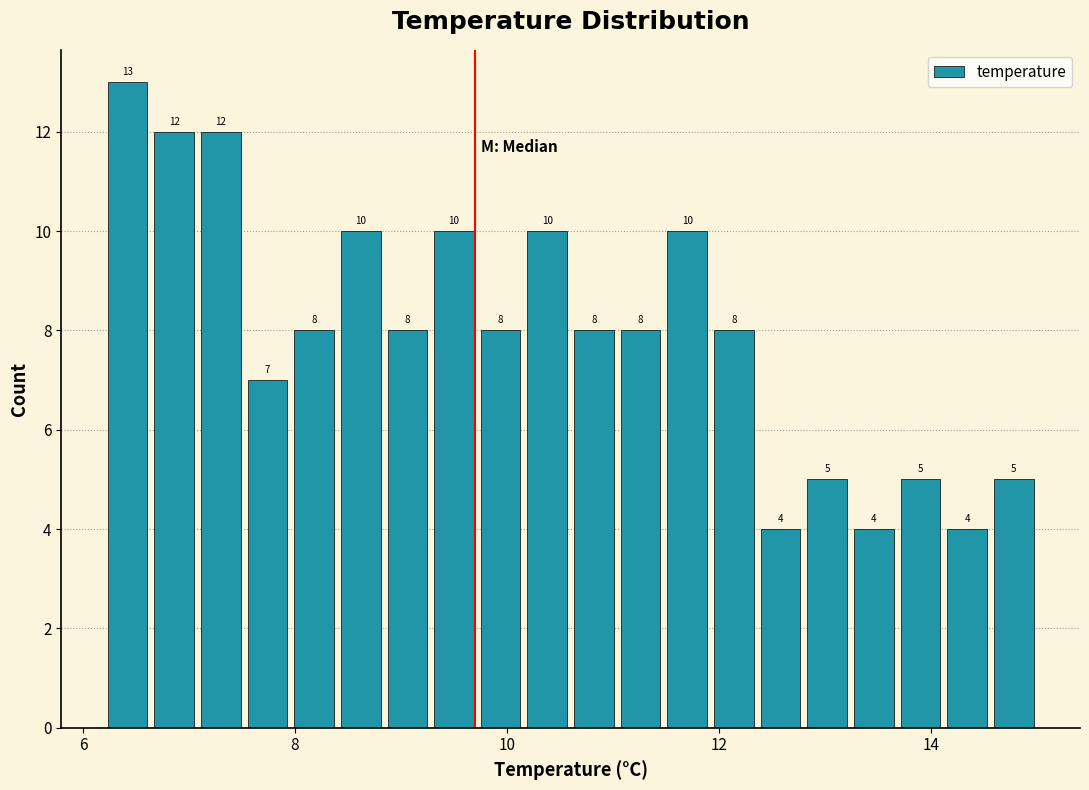

Read against the x-axis, roughly where is the centre of the tallest bar?

6.4